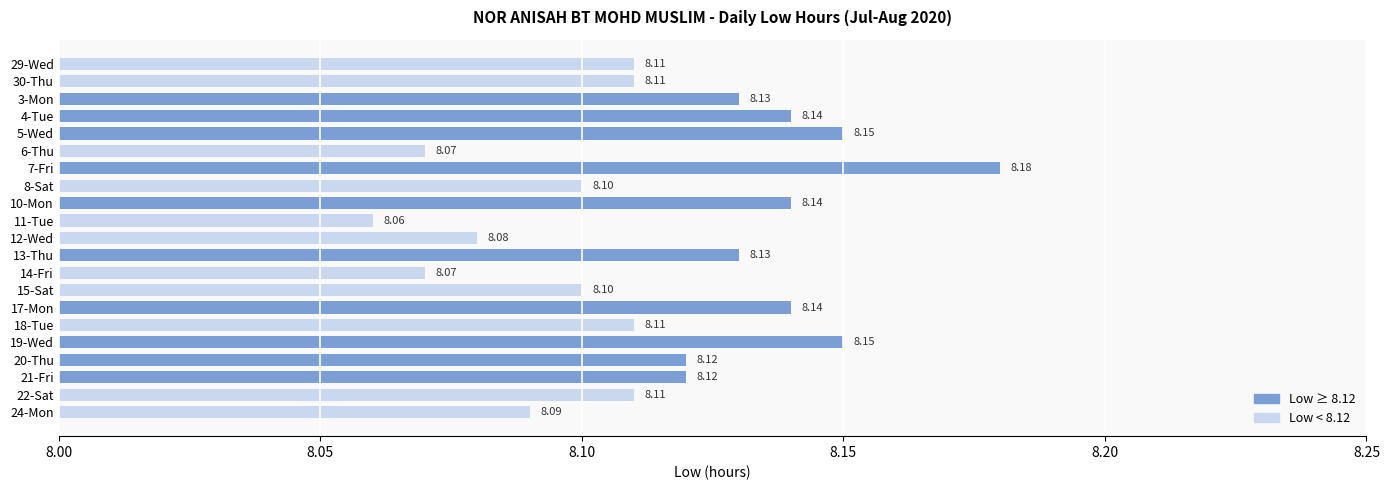

How many values are between 8 and 9?

21